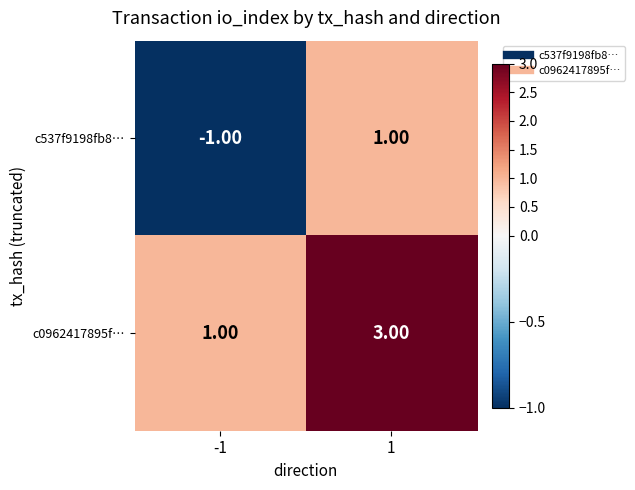

Rank the series by their maximum value, from highest to lowest.

c0962417895f…, c537f9198fb8…